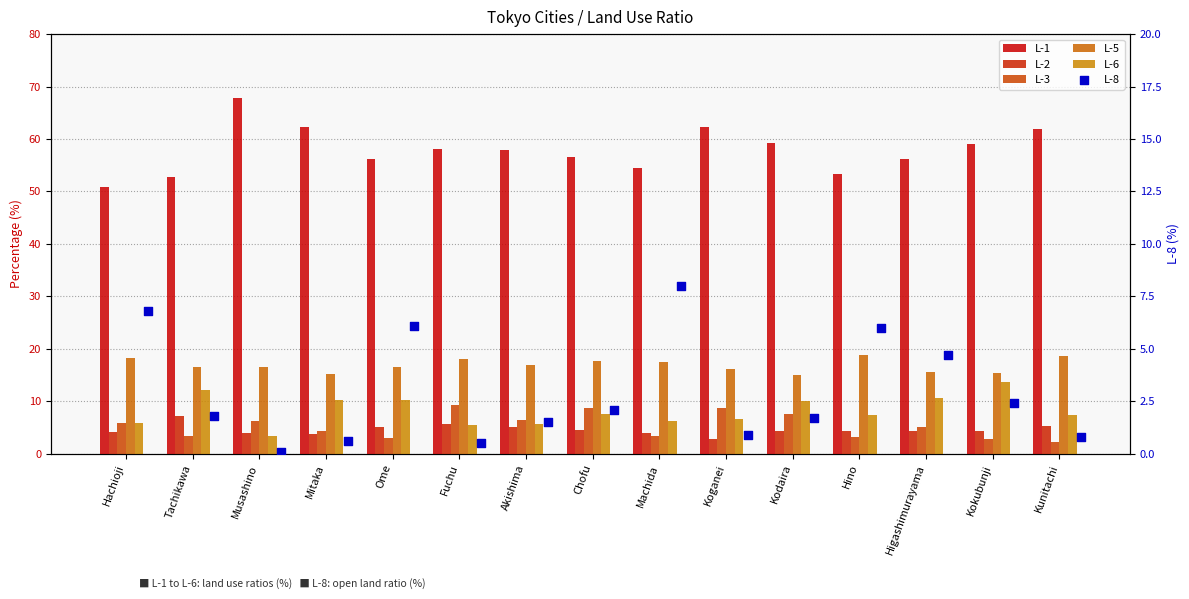

What are all the series names shown in the legend?

L-1, L-2, L-3, L-5, L-6, L-8